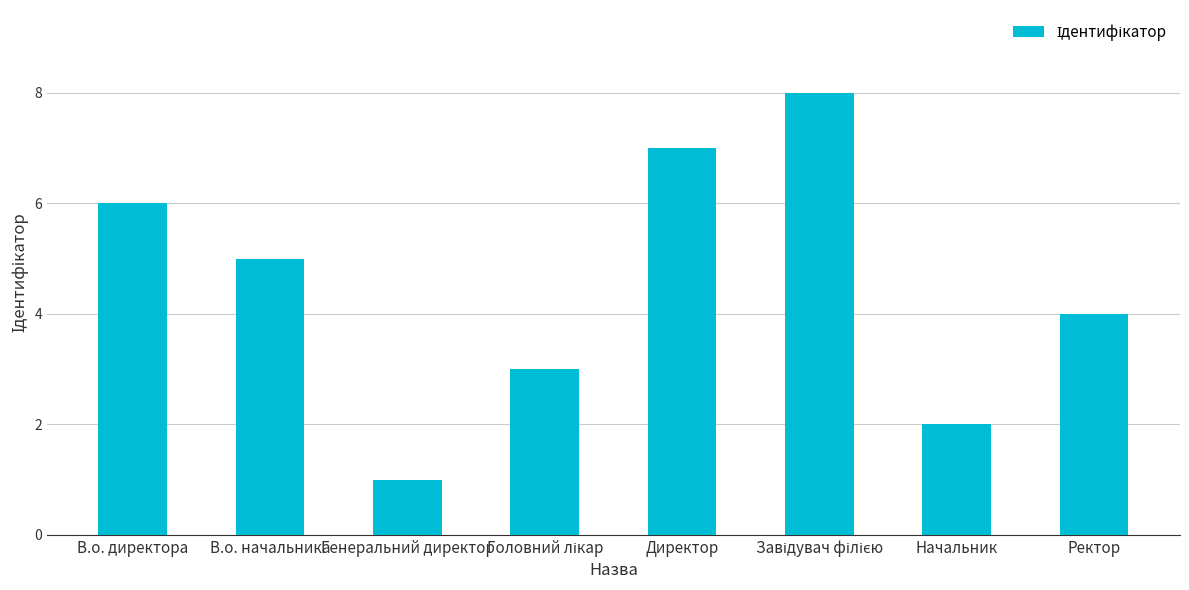

What is the label of the 5th bar from the left?

Директор